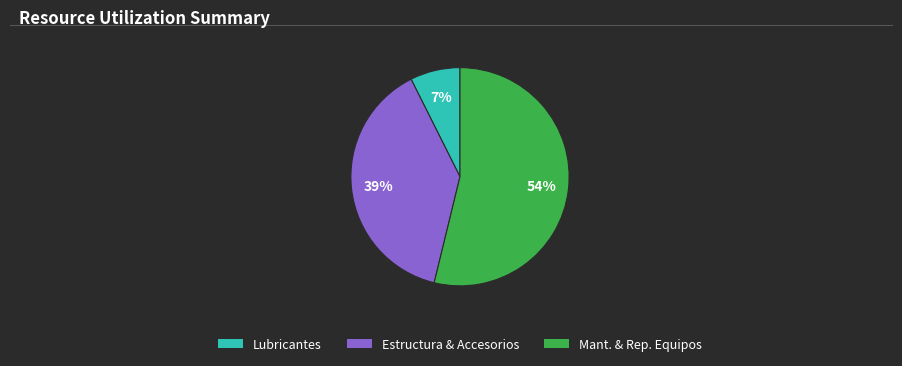

Is there a majority slice in this chart?

Yes